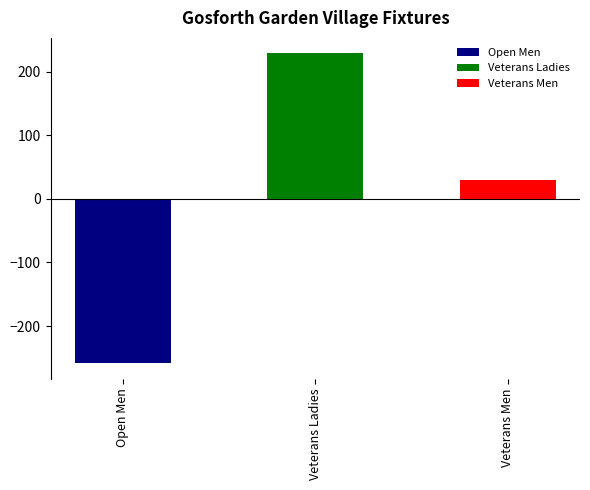

What is the label of the 1st bar from the left?

Open Men